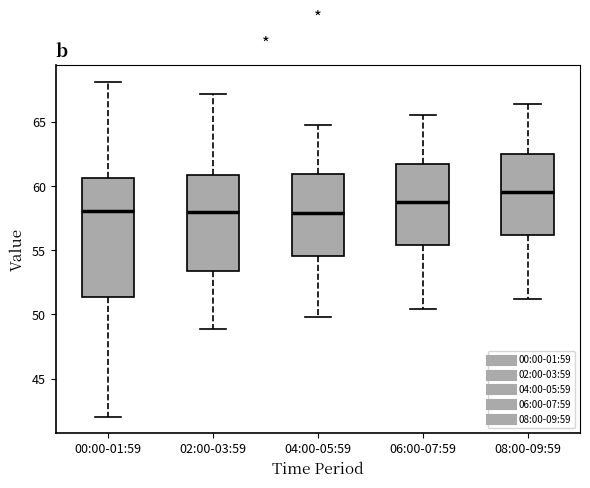

Reading left to right, transcribe this box plot: for each box, give where its median line is, the range the box spans, and where its two whiskers end, as read against the y-axis. The values are not printed on the chart, so give them approximately, as read against the axis.

00:00-01:59: median 58.0, box 51.5 to 60.5, whiskers 42.0 to 68.0
02:00-03:59: median 58.0, box 53.5 to 61.0, whiskers 49.0 to 67.0
04:00-05:59: median 58.0, box 54.5 to 61.0, whiskers 50.0 to 65.0
06:00-07:59: median 59.0, box 55.5 to 62.0, whiskers 50.5 to 65.5
08:00-09:59: median 59.5, box 56.0 to 62.5, whiskers 51.0 to 66.5